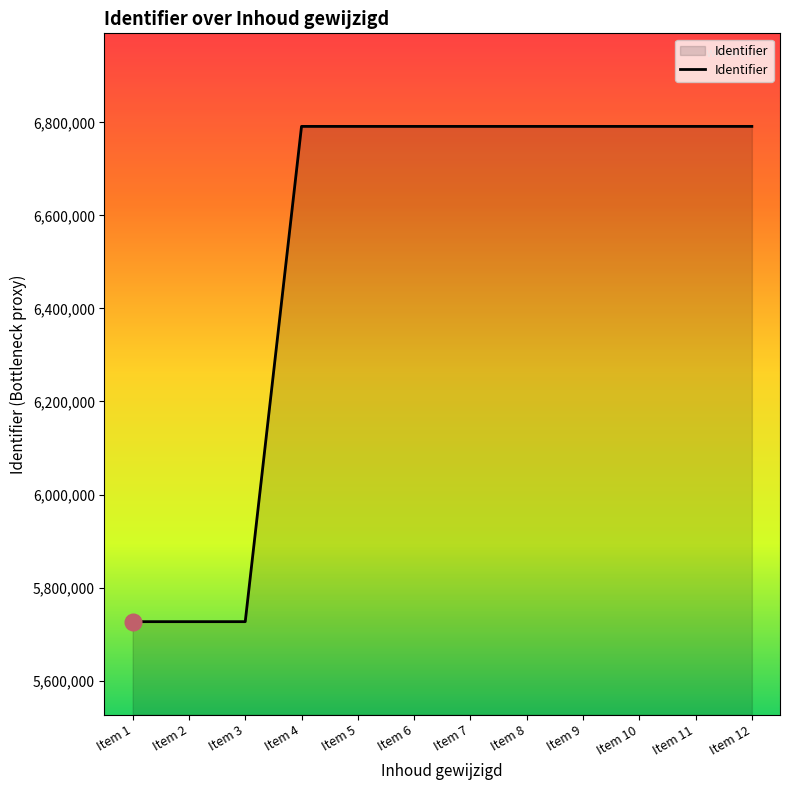

What is the ratio of the value at Item 1 to the value at Item 3?

1.0